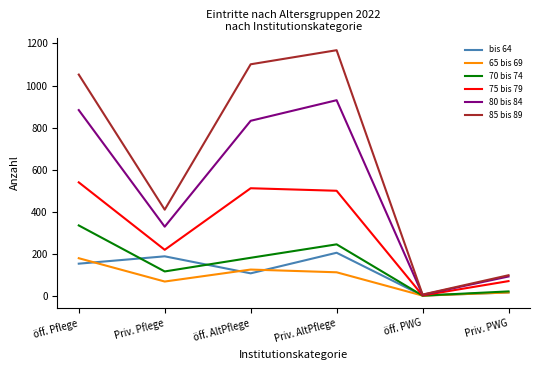

Which series has the widest spread of values?

85 bis 89